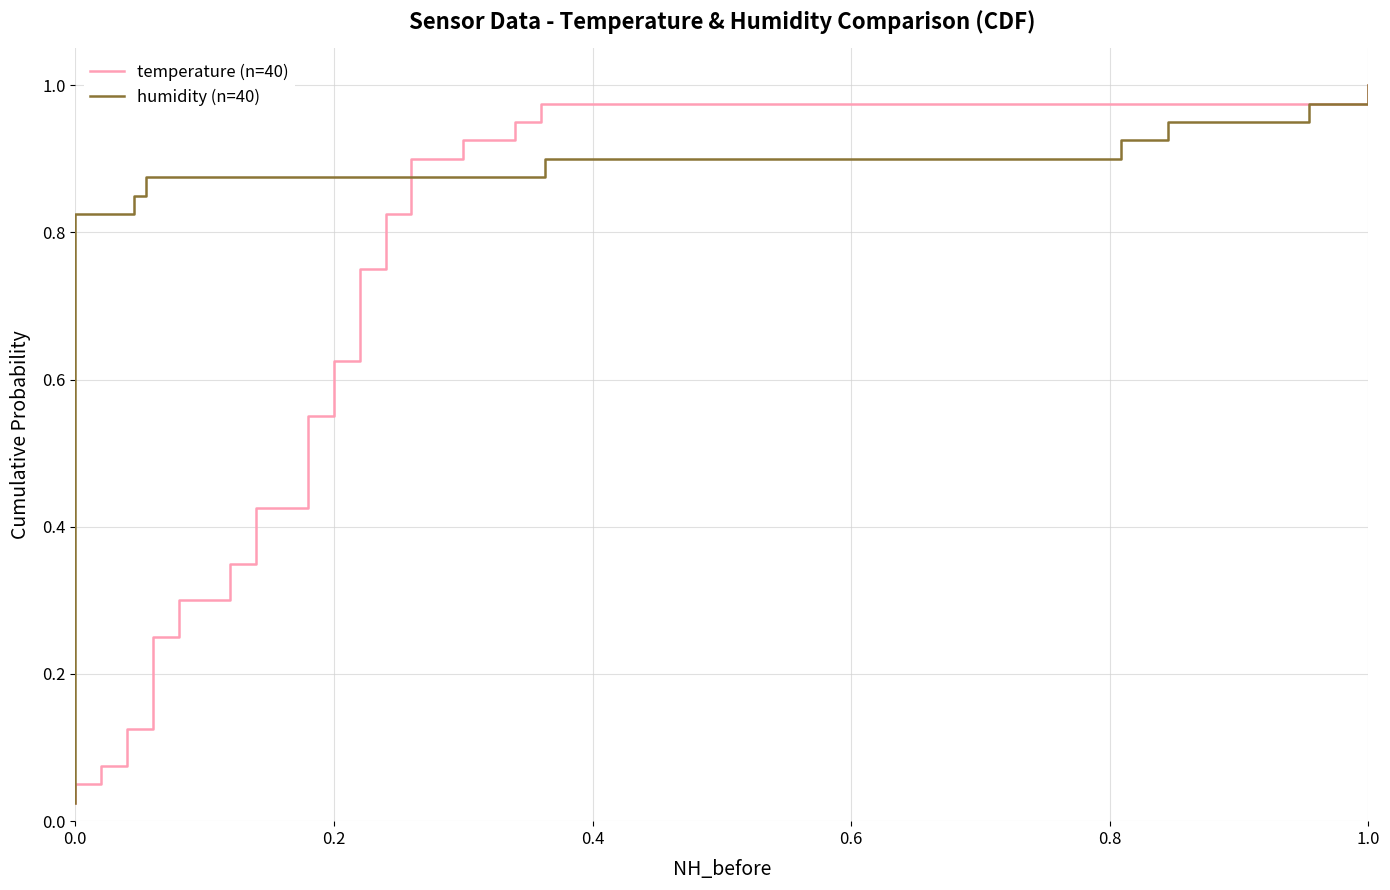

What is the average value of the temperature (n=40) series?

0.5